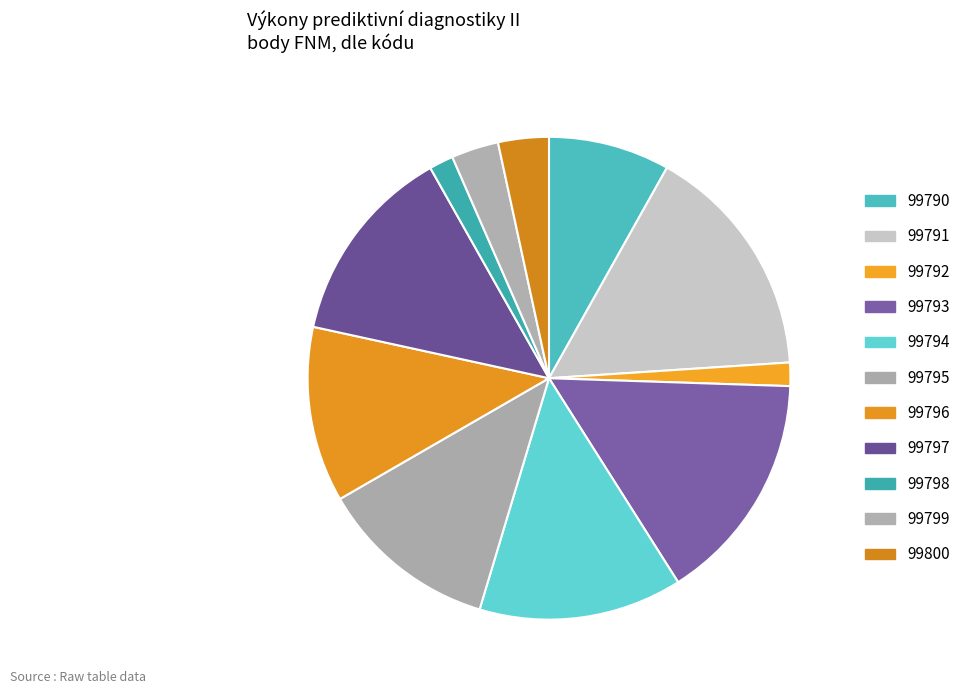

Do 99795 and 99800 together represent more than half of the pie?

No